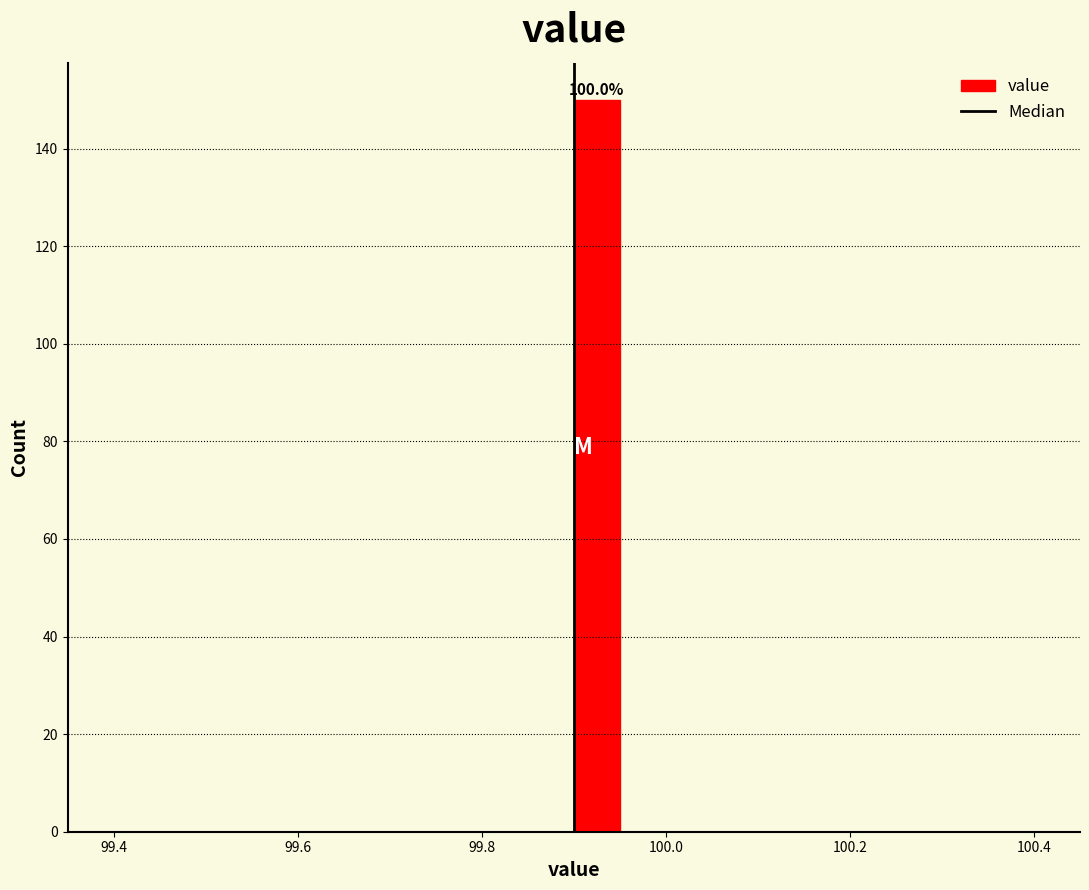

Around what value on the x-axis is the tallest bar? Give the approximate position of its centre, as read against the axis.

99.92